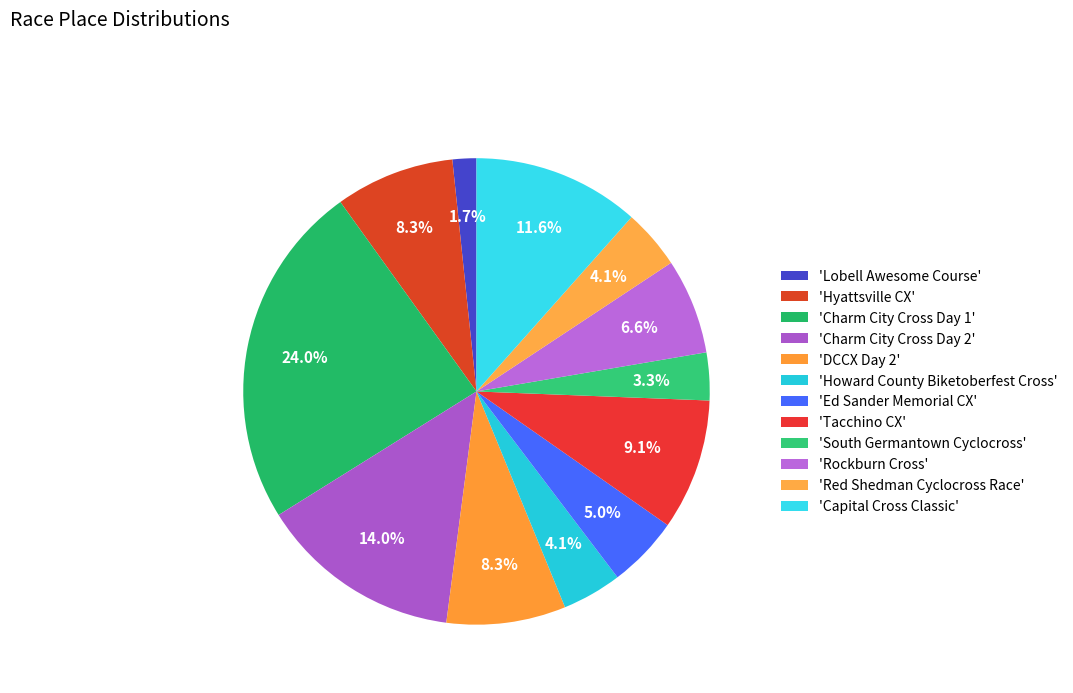

Rank the categories by value from lowest to highest.

Lobell Awesome Course, South Germantown Cyclocross, Howard County Biketoberfest Cross, Red Shedman Cyclocross Race, Ed Sander Memorial CX, Rockburn Cross, Hyattsville CX, DCCX Day 2, Tacchino CX, Capital Cross Classic, Charm City Cross Day 2, Charm City Cross Day 1